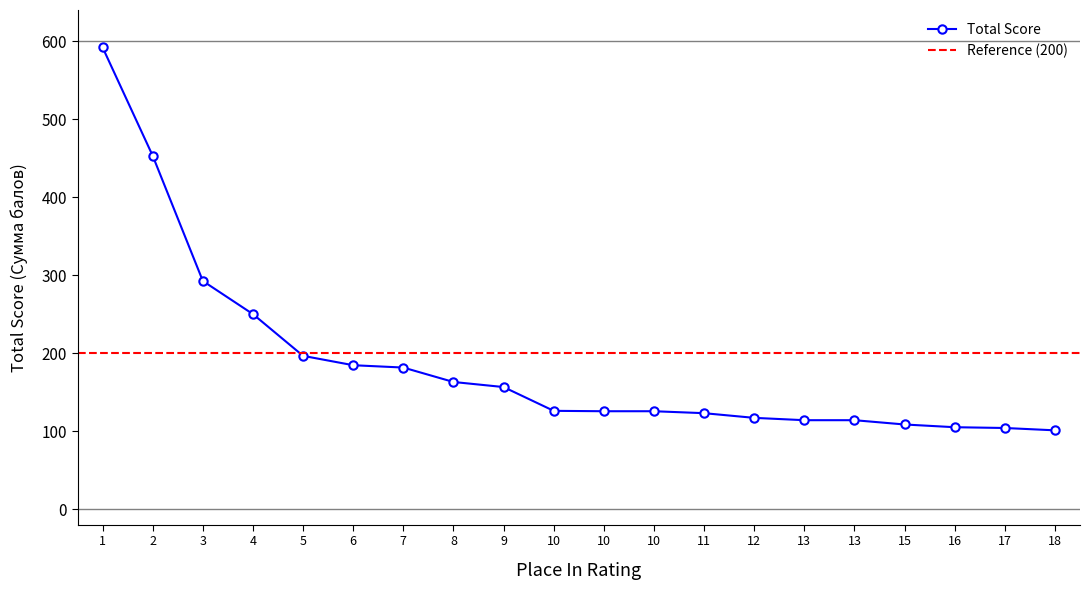

Reading right to left, transcribe all the data shown in this chart.

101.0	104.0	105.0	108.5	114.0	114.0	117.0	123.0	125.5	125.5	126.0	156.5	163.0	181.5	184.5	196.5	250.0	292.5	453.0	592.0